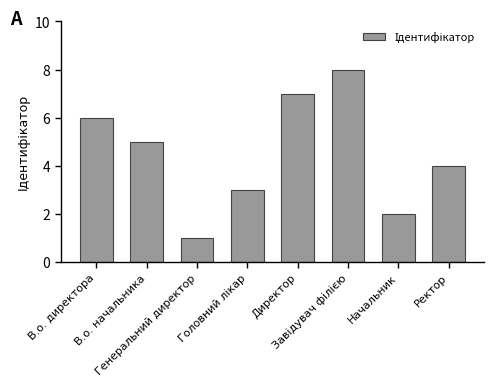

What is the maximum value shown in the chart?

8